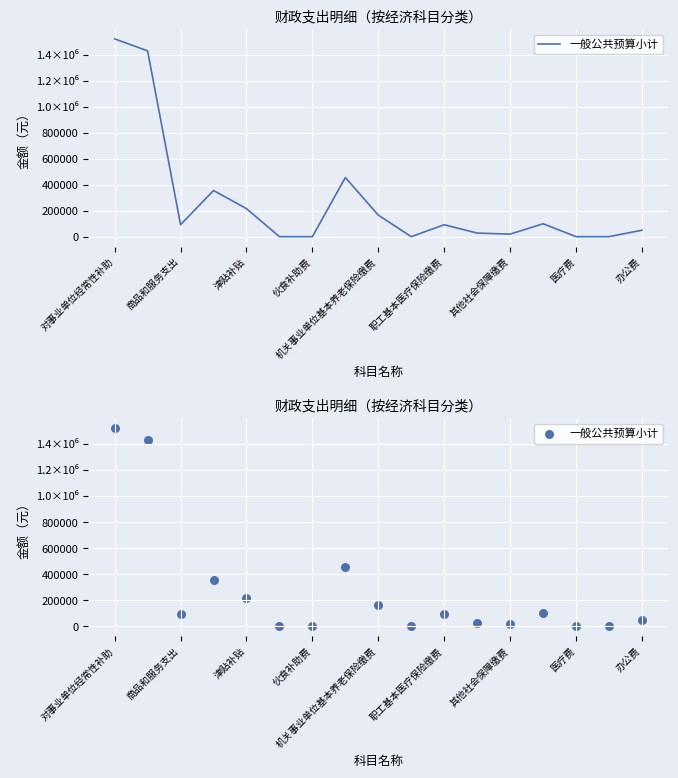

Which has a higher value, 伙食补助费 or 商品和服务支出?

商品和服务支出